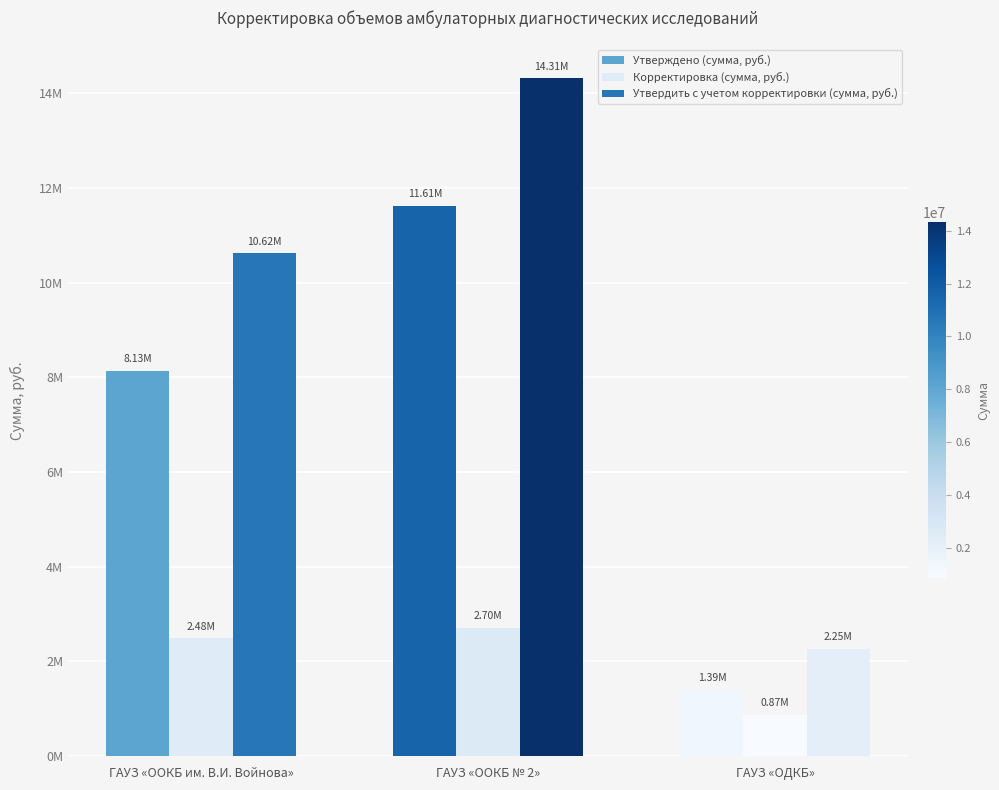

What is the label of the 3rd bar from the left?

ГАУЗ «ОДКБ»